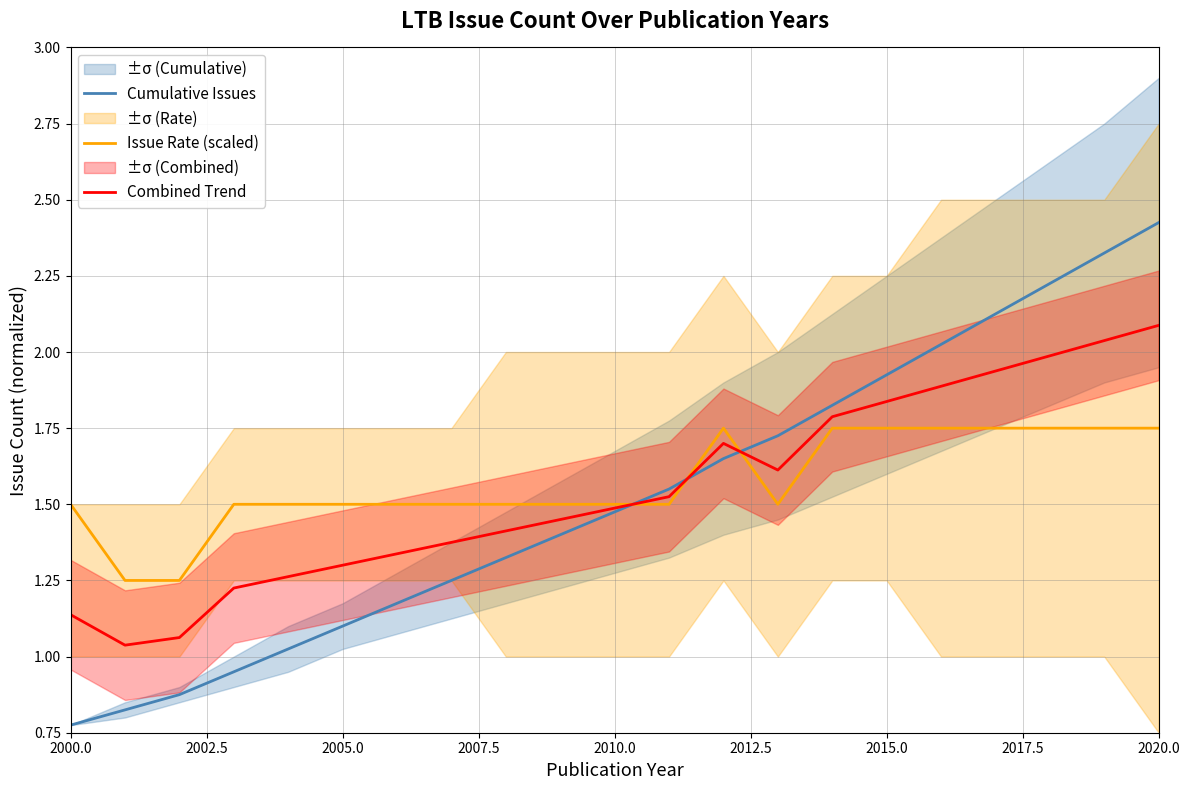

After their last crossing, which series has the higher values: Cumulative Issues or Issue Rate (scaled)?

Cumulative Issues